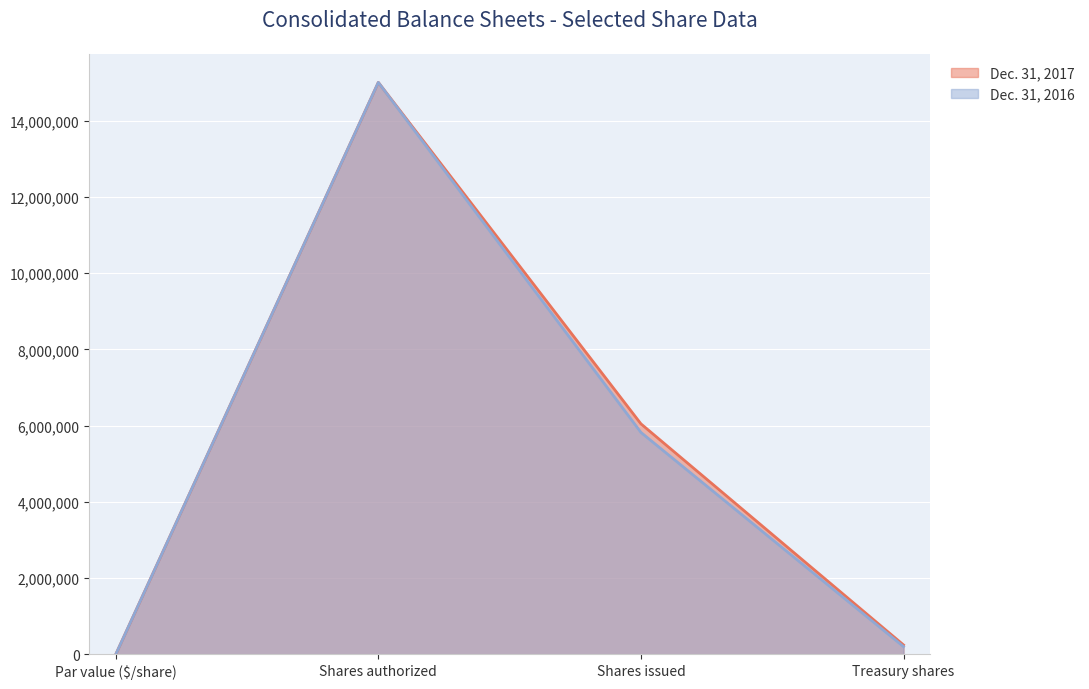

What is the lowest value of the Dec. 31, 2017 series?

1